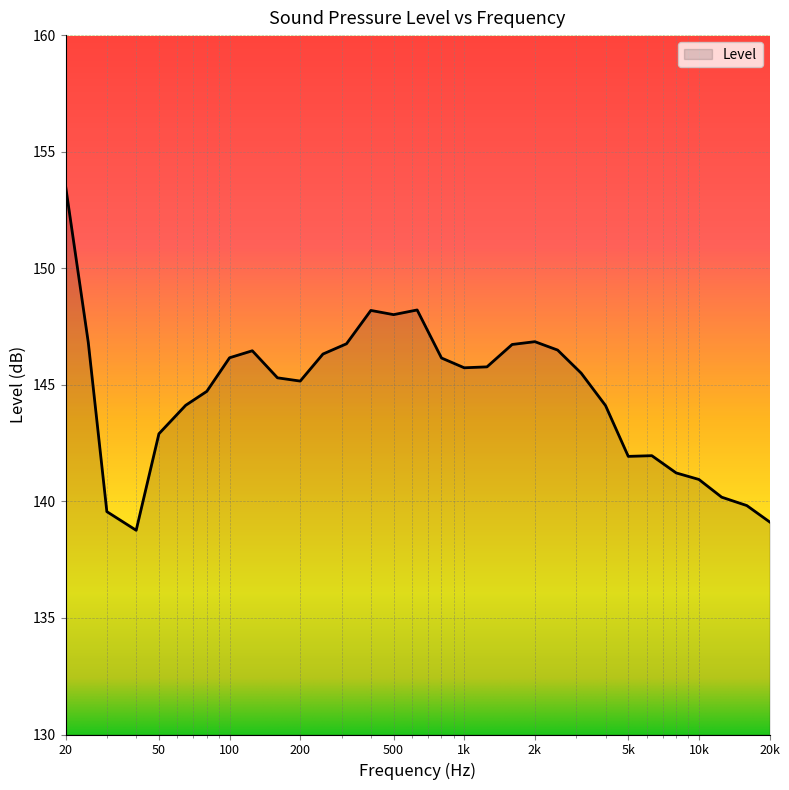

What is the greatest value displayed?

153.5